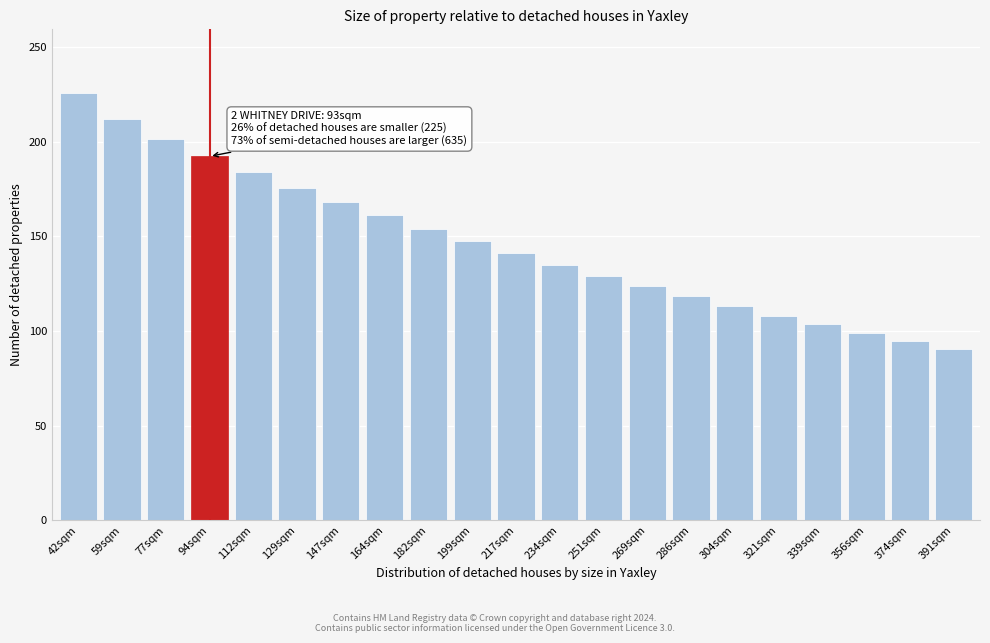

Reading left to right, what are all the values shown in this chart?

225.5	212.2	201.5	192.2	183.7	175.8	168.2	161.0	154.1	147.5	141.2	135.1	129.3	123.7	118.3	113.1	108.2	103.5	98.9	94.6	90.4